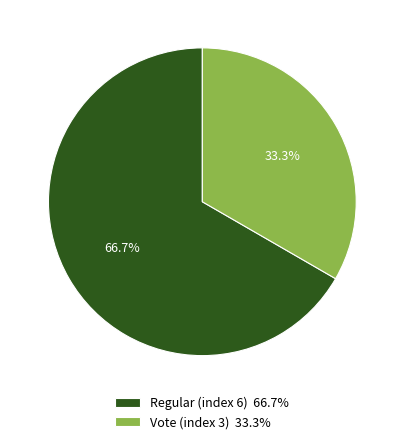

What is the ratio of the value at Regular (index 6) to the value at Vote (index 3)?

2.0